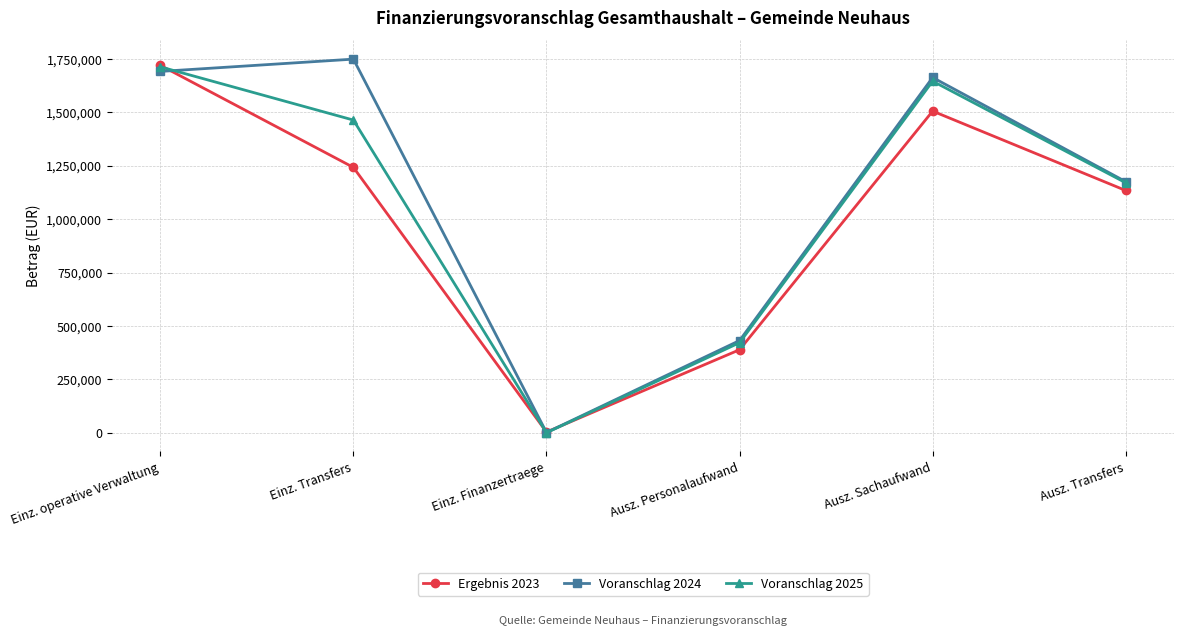

Reading left to right, extract all data points from this chart.

Ergebnis 2023: Einz. operative Verwaltung=1720856.2	Einz. Transfers=1242730.0	Einz. Finanzertraege=3511.8	Ausz. Personalaufwand=389025.5	Ausz. Sachaufwand=1506379.6	Ausz. Transfers=1134665.1
Voranschlag 2024: Einz. operative Verwaltung=1692200.0	Einz. Transfers=1749800.0	Einz. Finanzertraege=1400.0	Ausz. Personalaufwand=432000.0	Ausz. Sachaufwand=1663800.0	Ausz. Transfers=1176000.0
Voranschlag 2025: Einz. operative Verwaltung=1713700.0	Einz. Transfers=1464400.0	Einz. Finanzertraege=400.0	Ausz. Personalaufwand=422000.0	Ausz. Sachaufwand=1646600.0	Ausz. Transfers=1170800.0